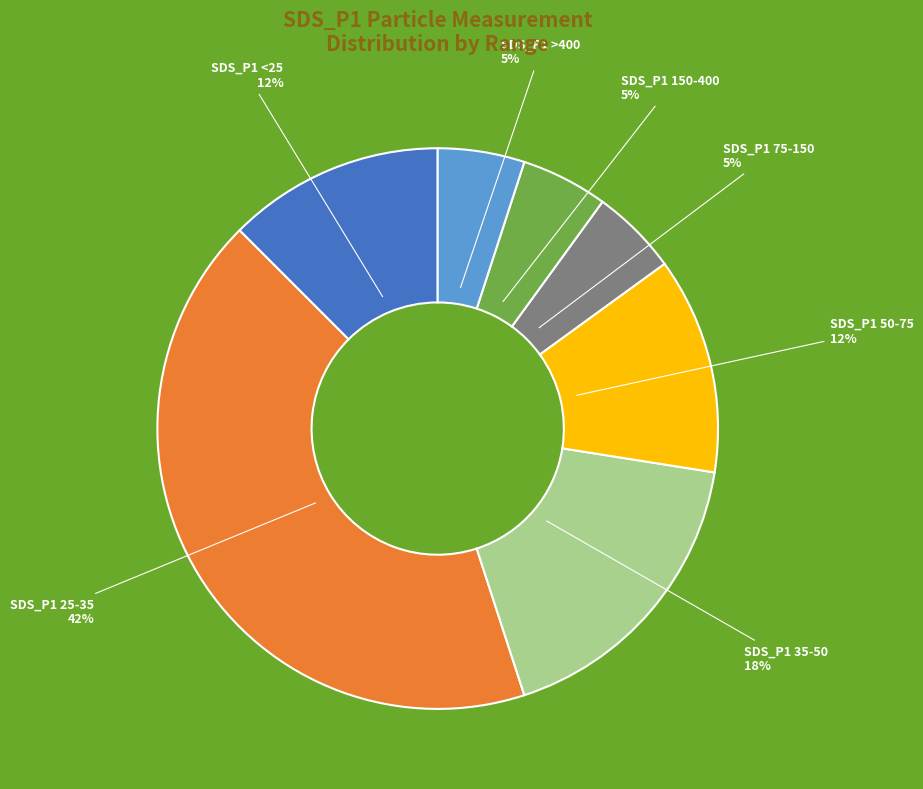

Count the number of slices in the pie.

7